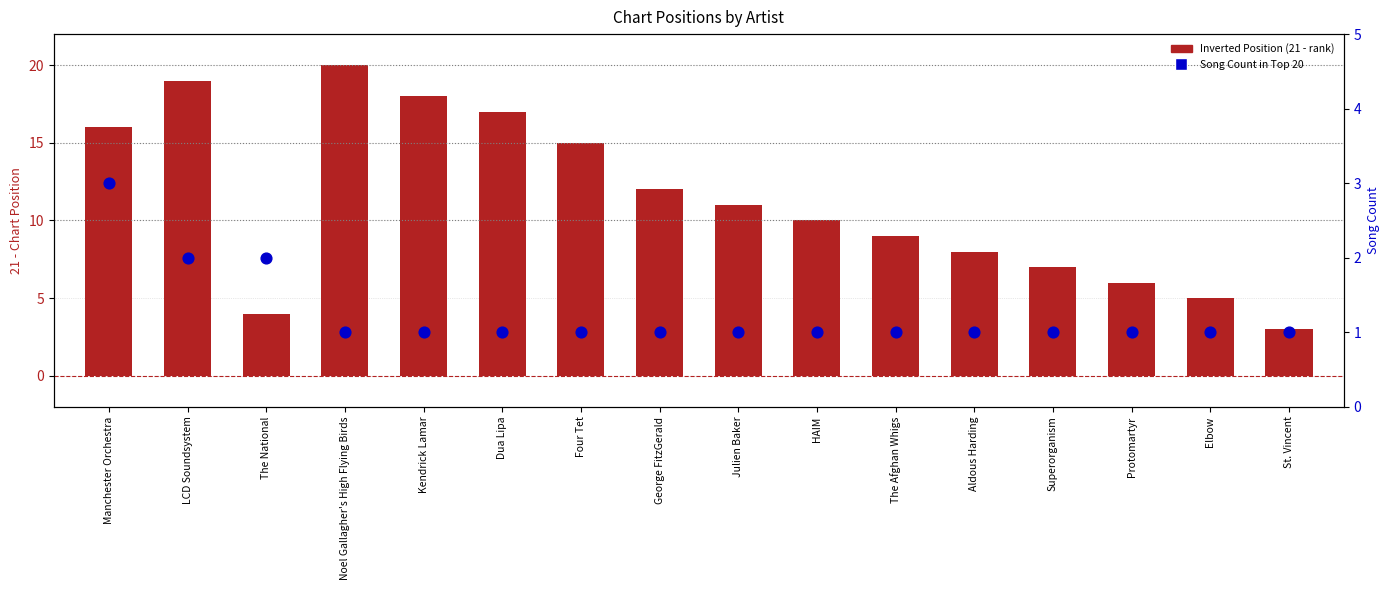

What is the total value across all series at The National?

6